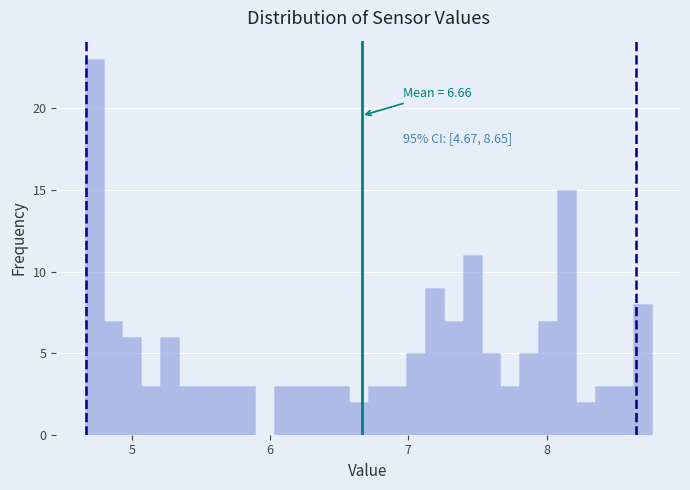

Around what value on the x-axis is the tallest bar? Give the approximate position of its centre, as read against the axis.

4.7